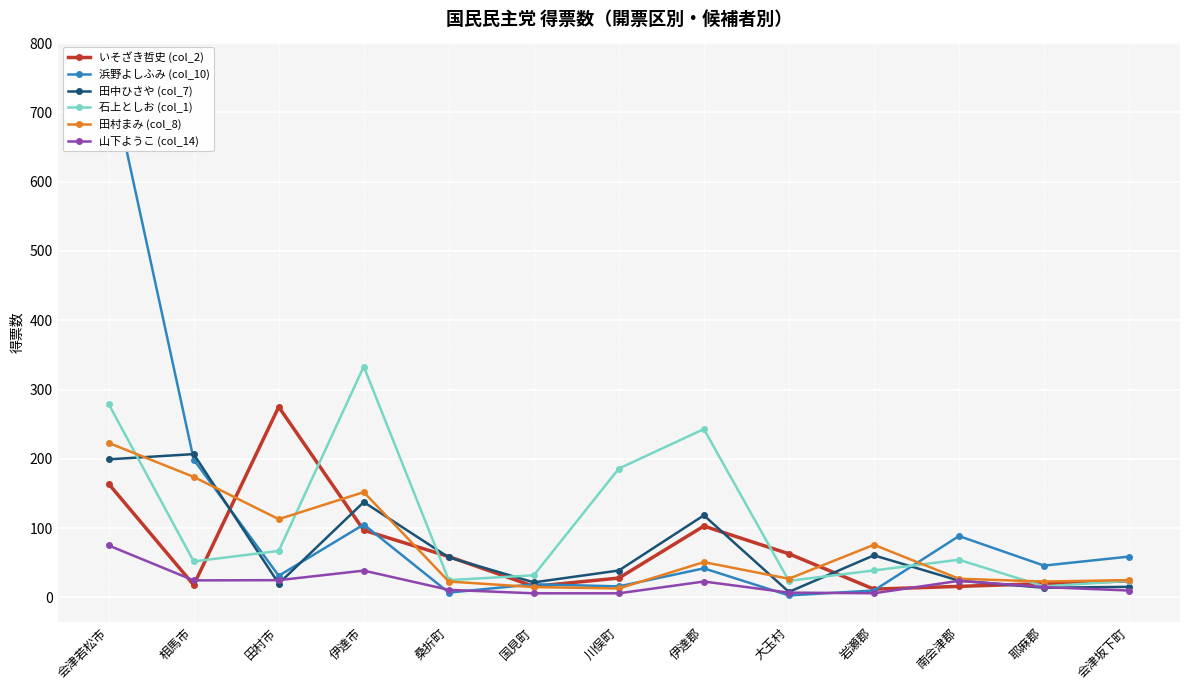

Reading left to right, what are all the values shown in this chart?

いそざき哲史 (col_2): 164.0	18.0	275.0	97.0	59.0	16.0	28.0	103.0	63.0	12.0	16.0	20.0	24.0
浜野よしふみ (col_10): 764.0	199.0	31.3	105.3	7.0	19.0	16.0	42.0	3.0	10.0	88.6	46.0	59.0
田中ひさや (col_7): 199.3	206.9	20.0	137.7	57.8	21.8	38.9	118.5	8.0	60.8	24.2	14.0	15.3
石上としお (col_1): 279.0	52.0	67.2	333.2	25.0	32.0	186.0	243.0	24.0	39.0	54.4	16.0	24.0
田村まみ (col_8): 223.0	174.0	113.0	152.0	23.0	15.0	13.0	51.0	27.0	76.0	27.0	23.0	25.0
山下ようこ (col_14): 75.0	24.6	25.0	38.7	11.0	6.0	6.0	23.0	7.0	6.1	23.9	15.0	10.0